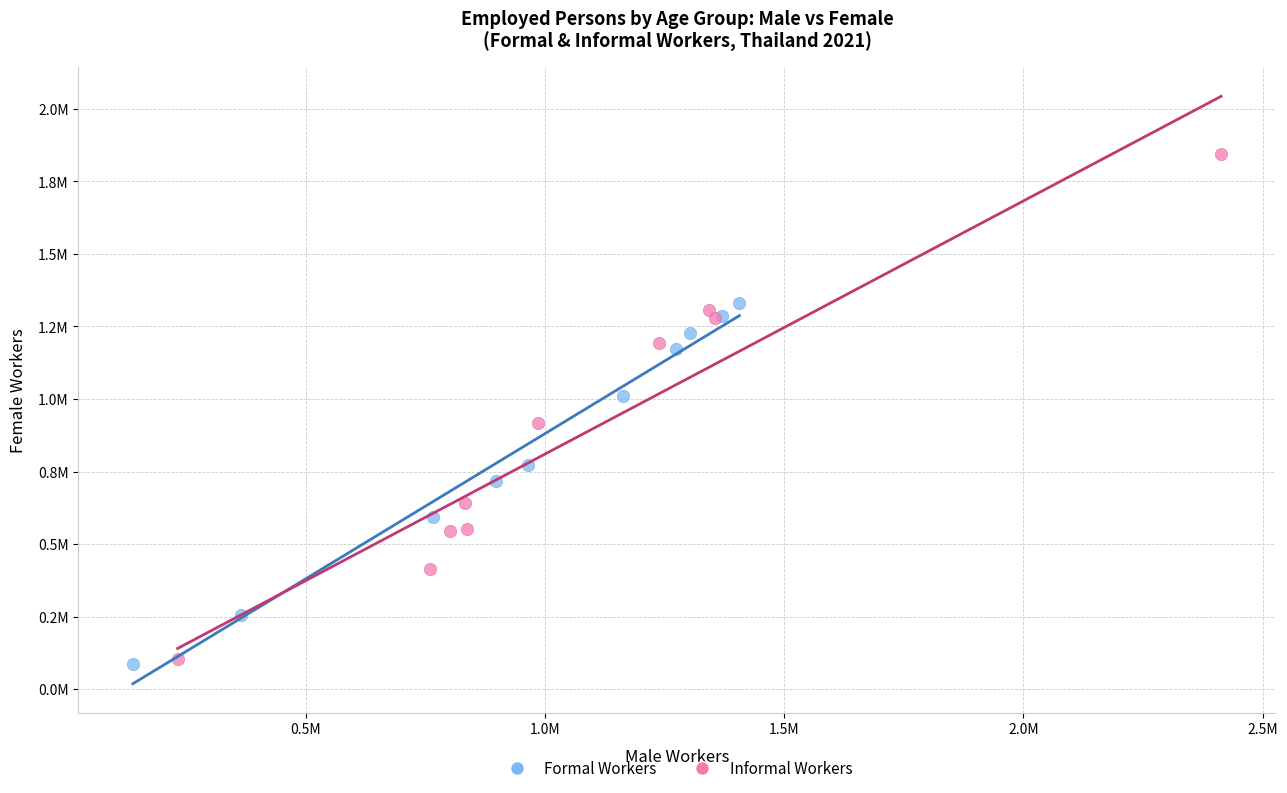

What are all the series names shown in the legend?

Formal Workers, Informal Workers